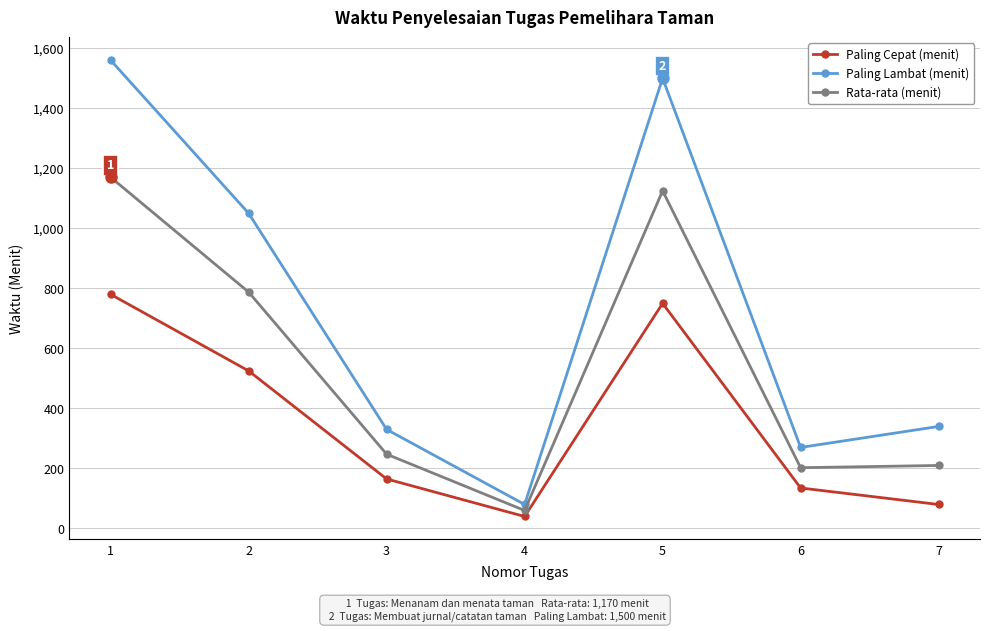

How many lines are shown in the chart?

3